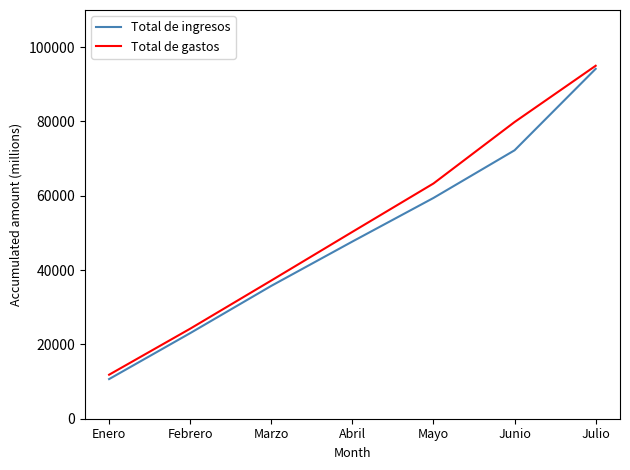

What is the approximate value of Total de gastos at Abril, to the nearest 100?

50300